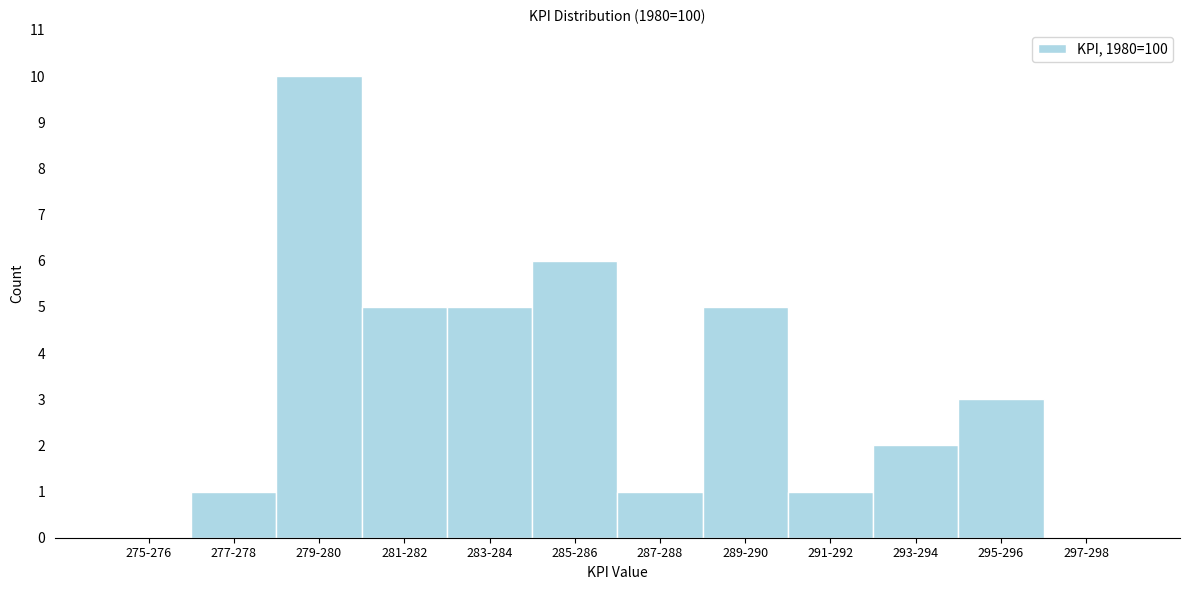

Reading left to right, transcribe all the data shown in this chart.

275-276=0	277-278=1	279-280=10	281-282=5	283-284=5	285-286=6	287-288=1	289-290=5	291-292=1	293-294=2	295-296=3	297-298=0